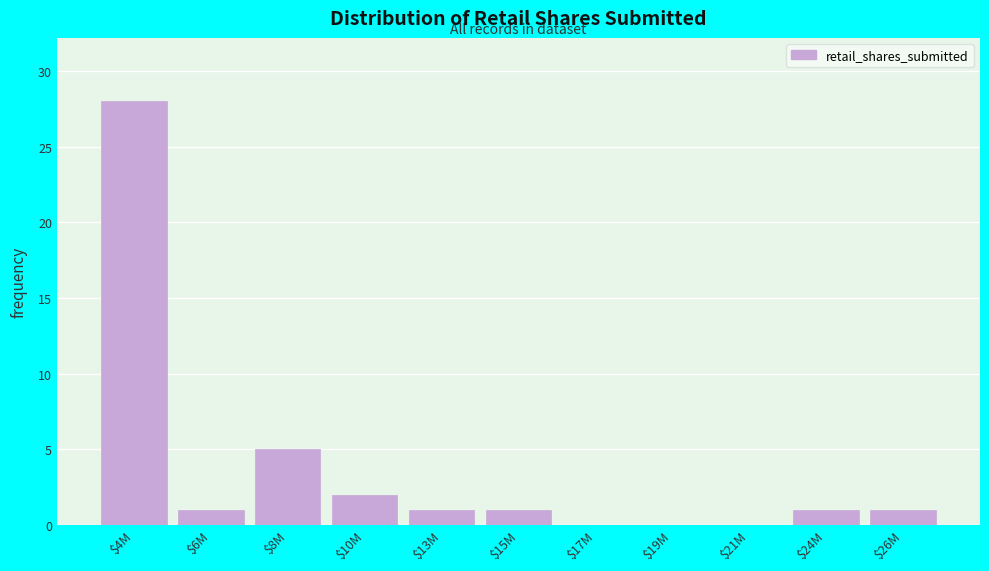

What is the sum of all values?

40